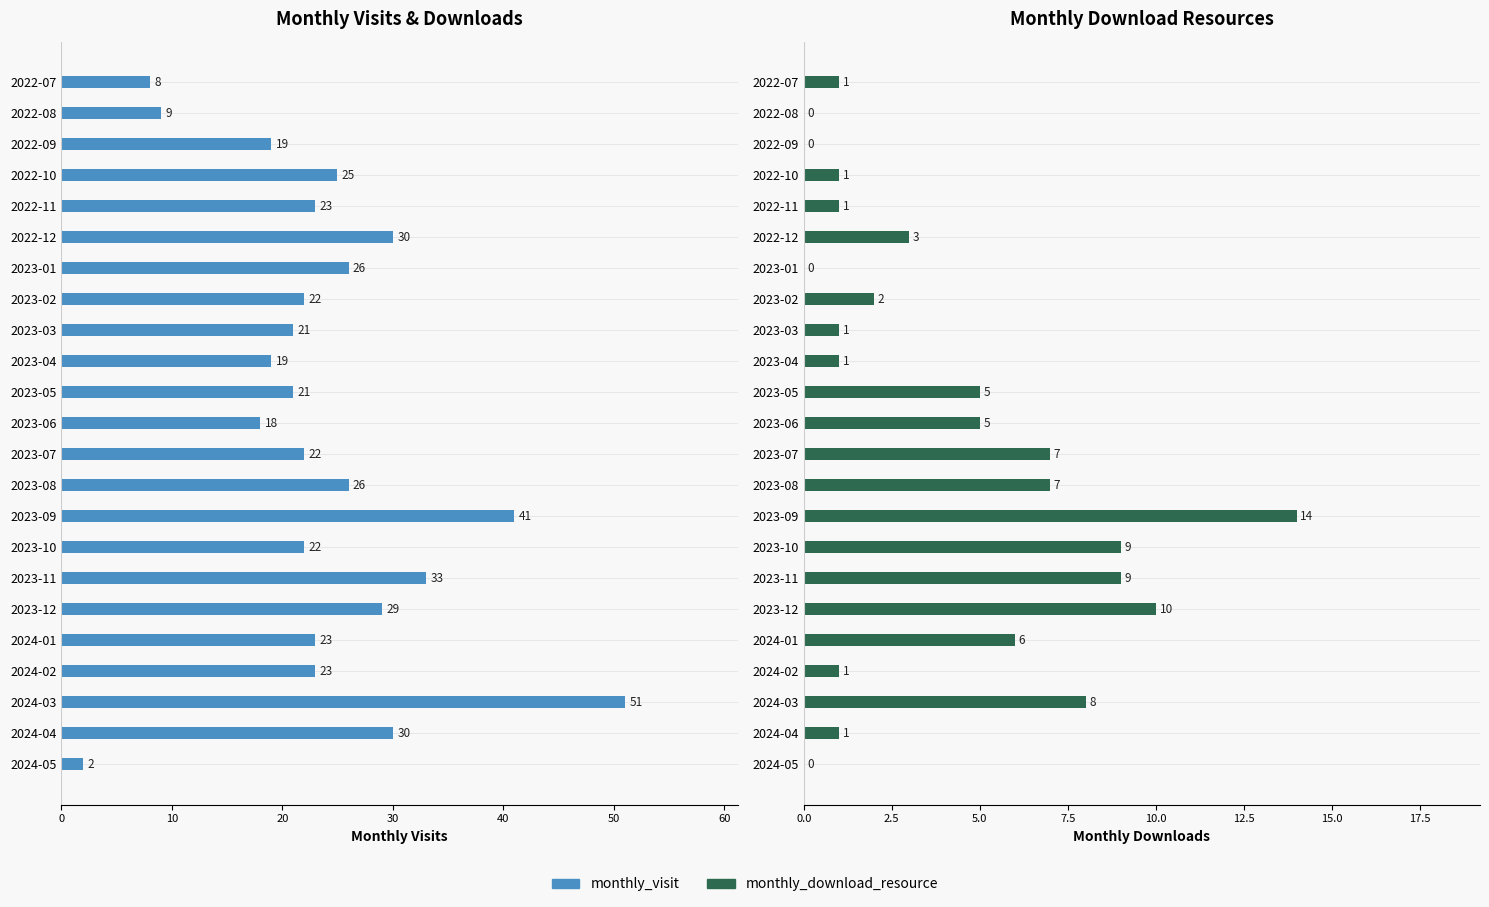

At how many categories does at least one series exceed 2?

22